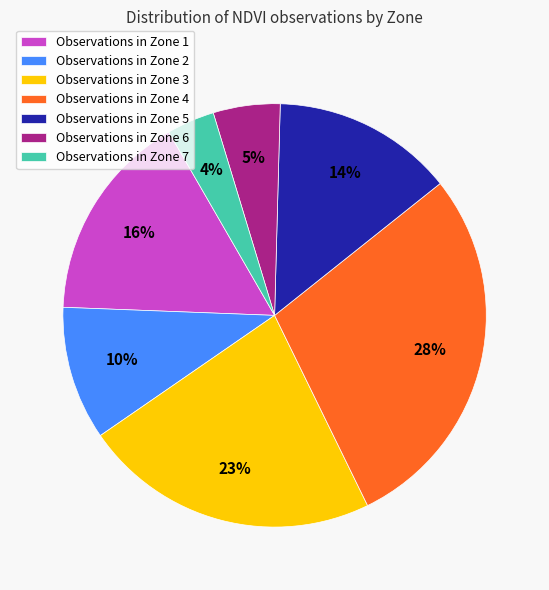

To the nearest percent, what is the difference between the Observations in Zone 1 and Observations in Zone 7 slice percentages?

12%